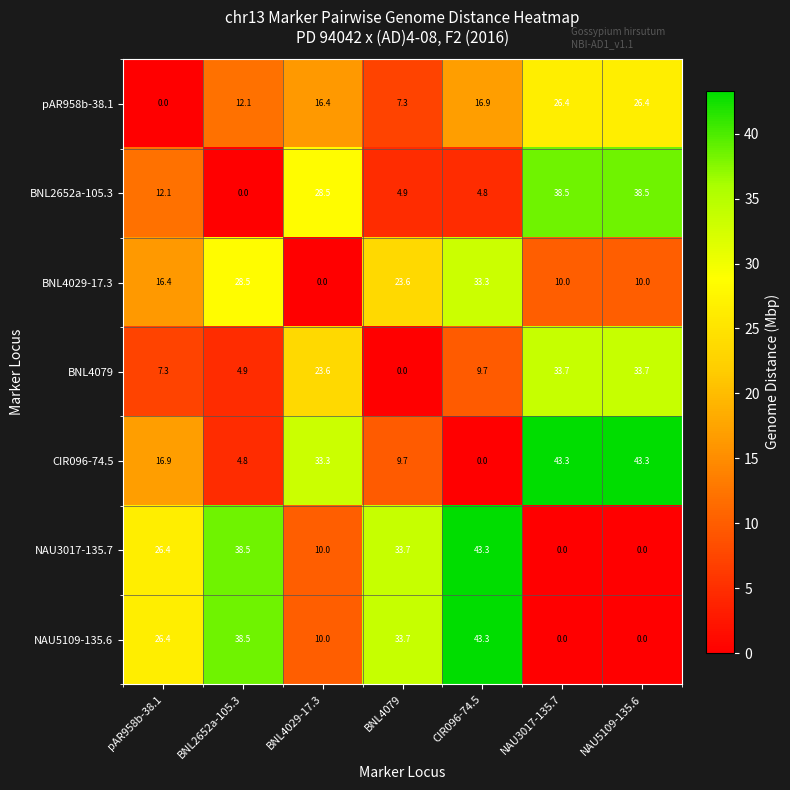

What is the highest value of the NAU5109-135.6 series?

43.3